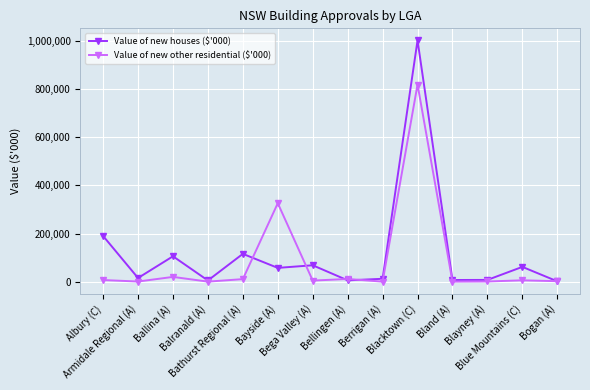

What is the sum of all Value of new other residential ($'000) values?

1205044.4